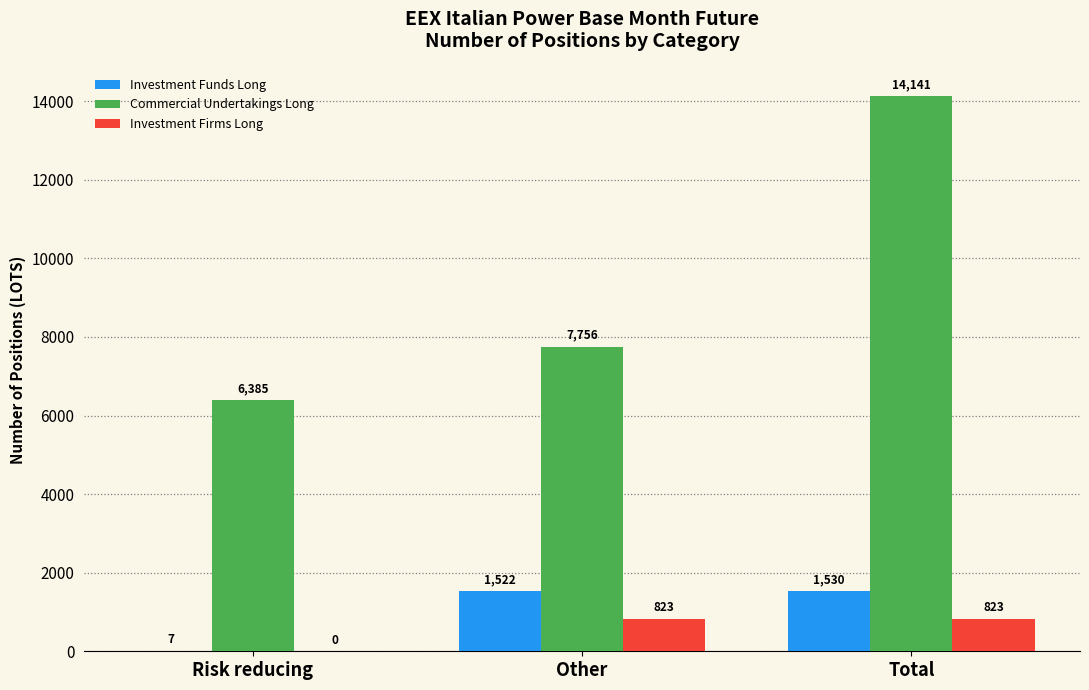

Which category has the highest value across all series?

Total